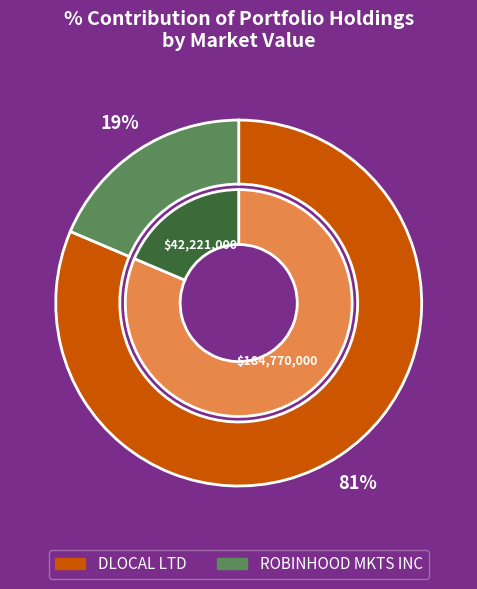

Approximately how many times larger is the value at DLOCAL LTD compared to ROBINHOOD MKTS INC?

4.4